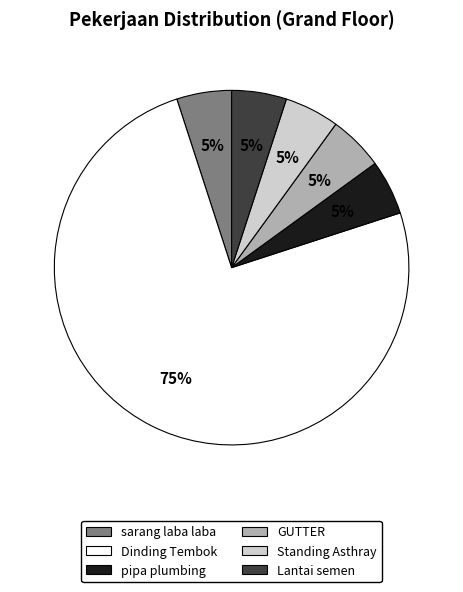

How many slices are in this pie chart?

6